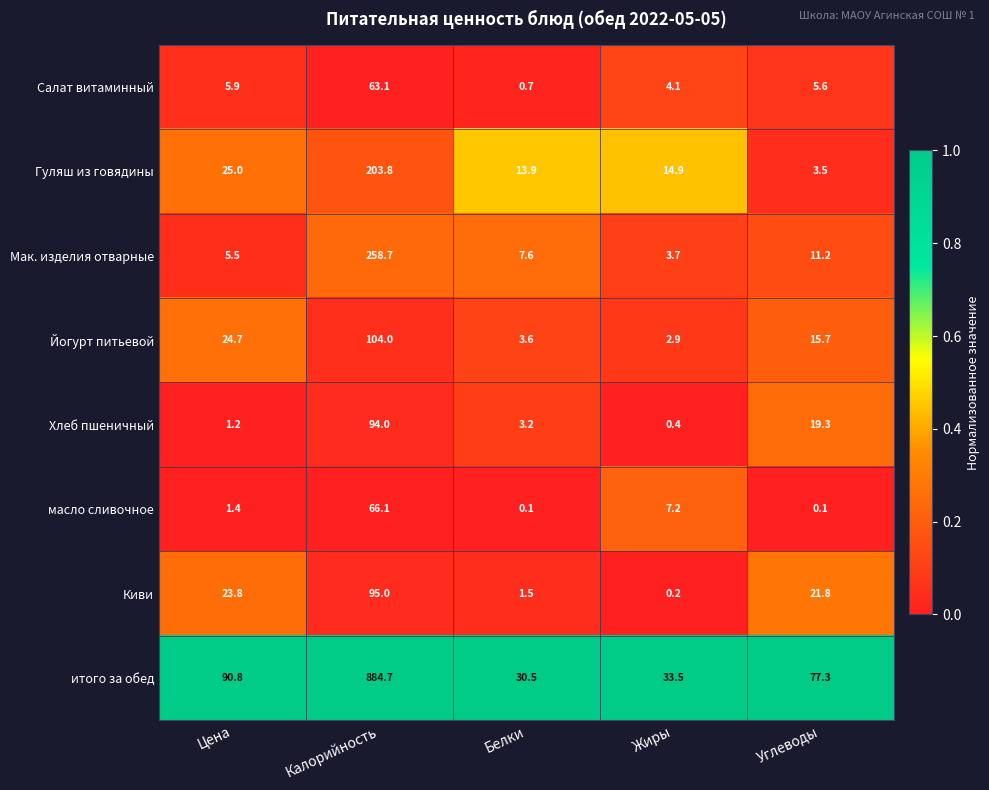

At which category does the chart reach its peak across all series?

Калорийность